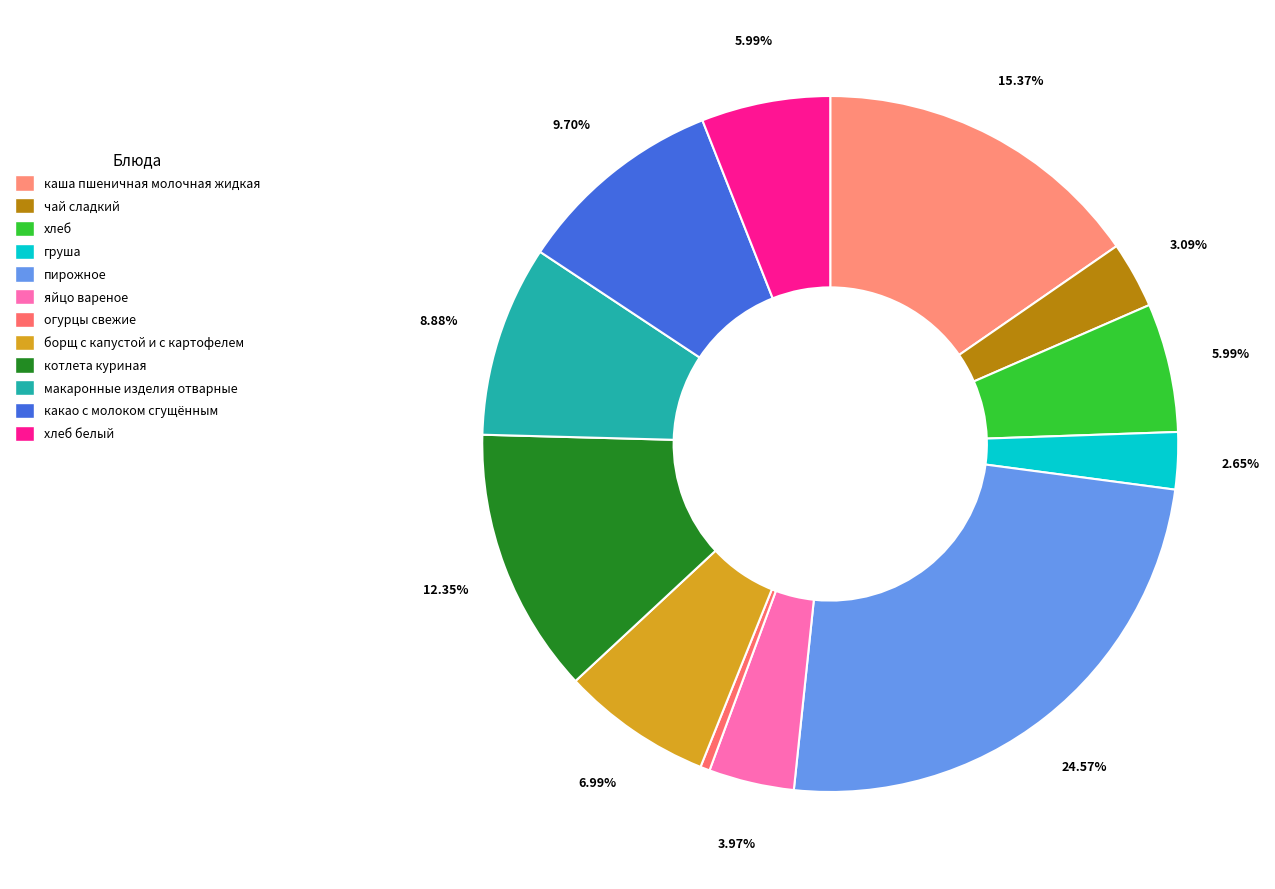

How many segments does this pie chart have?

12